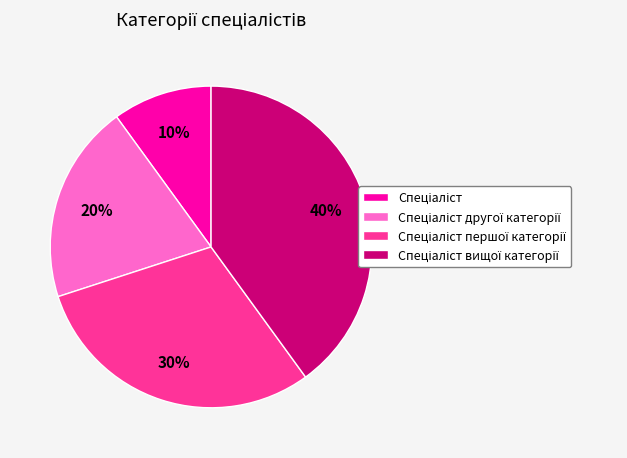

Is there a majority slice in this chart?

No